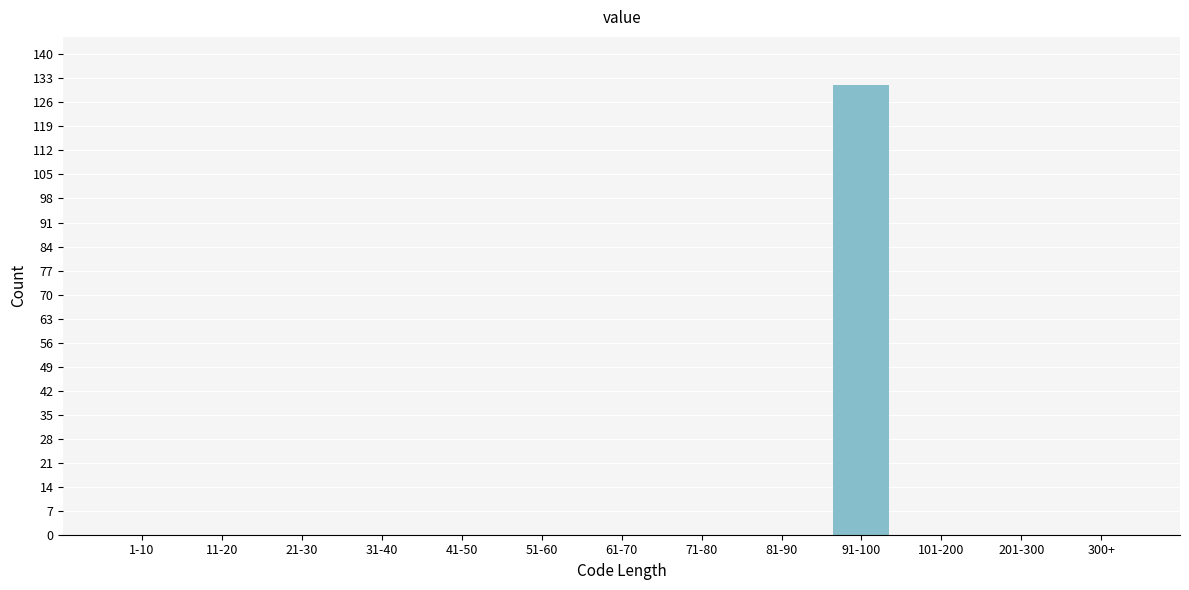

Reading left to right, extract all data points from this chart.

1-10=0	11-20=0	21-30=0	31-40=0	41-50=0	51-60=0	61-70=0	71-80=0	81-90=0	91-100=131	101-200=0	201-300=0	300+=0